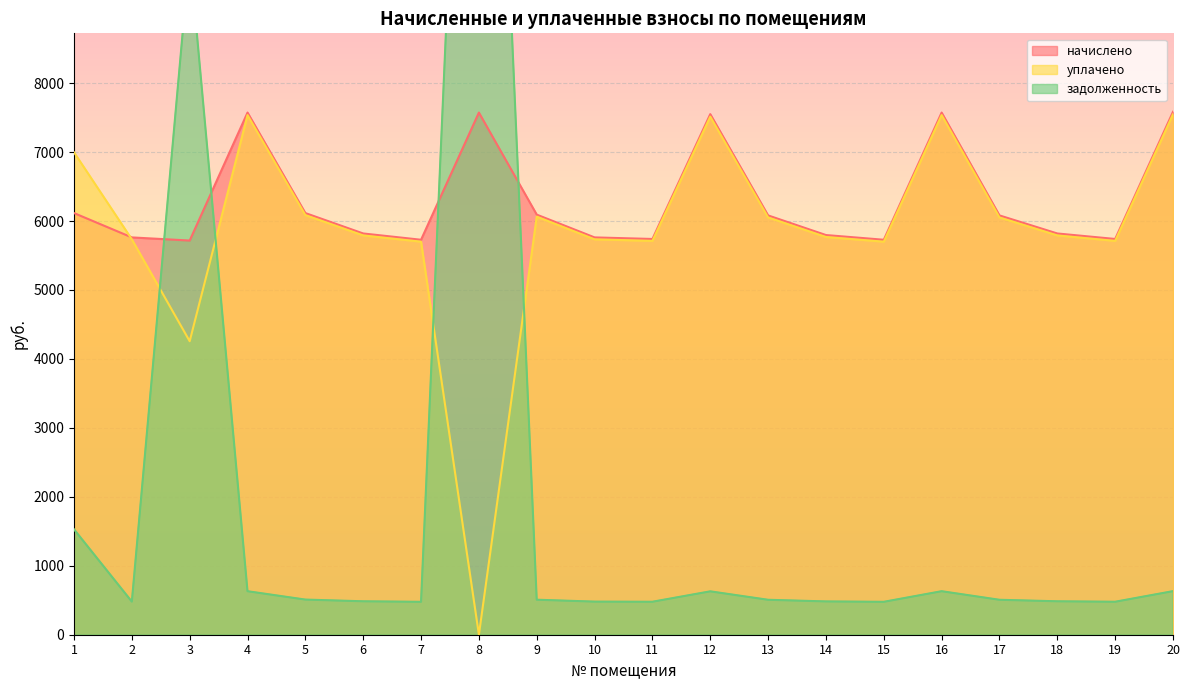

What is the spread (max minus min) of values at 19?

5261.3